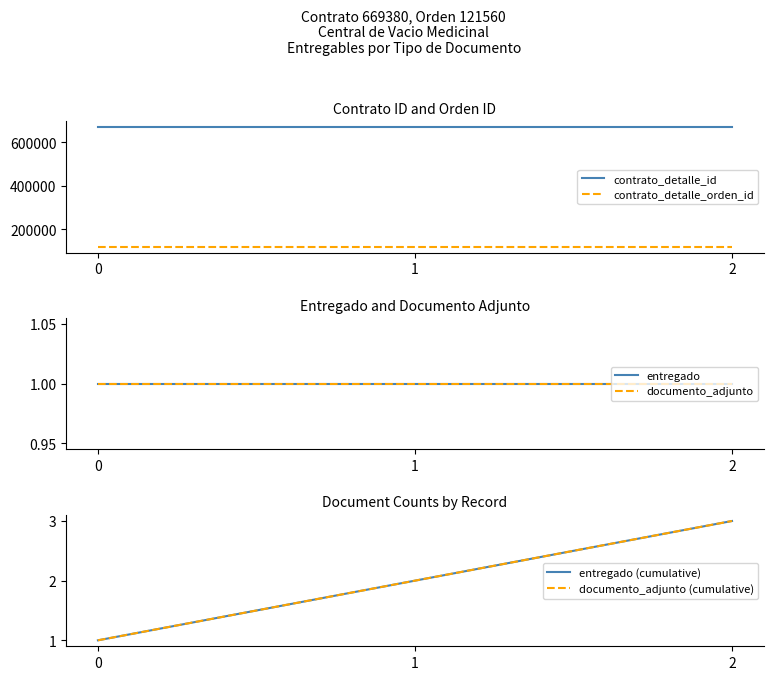

What is the sum of all documento_adjunto values?

3